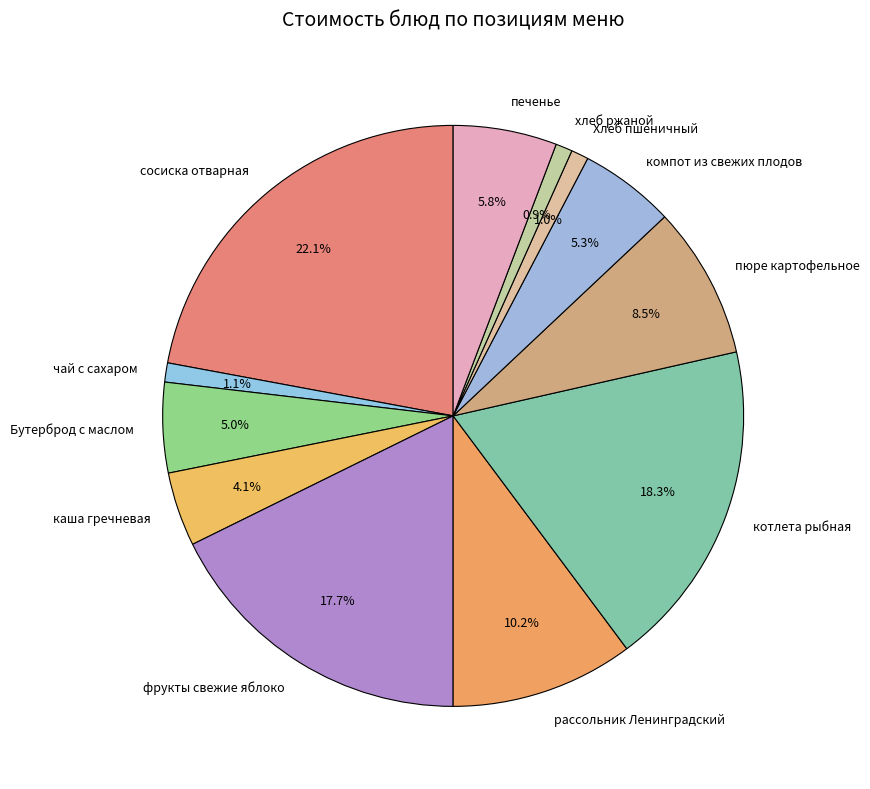

Between котлета рыбная and каша гречневая, which is larger?

котлета рыбная